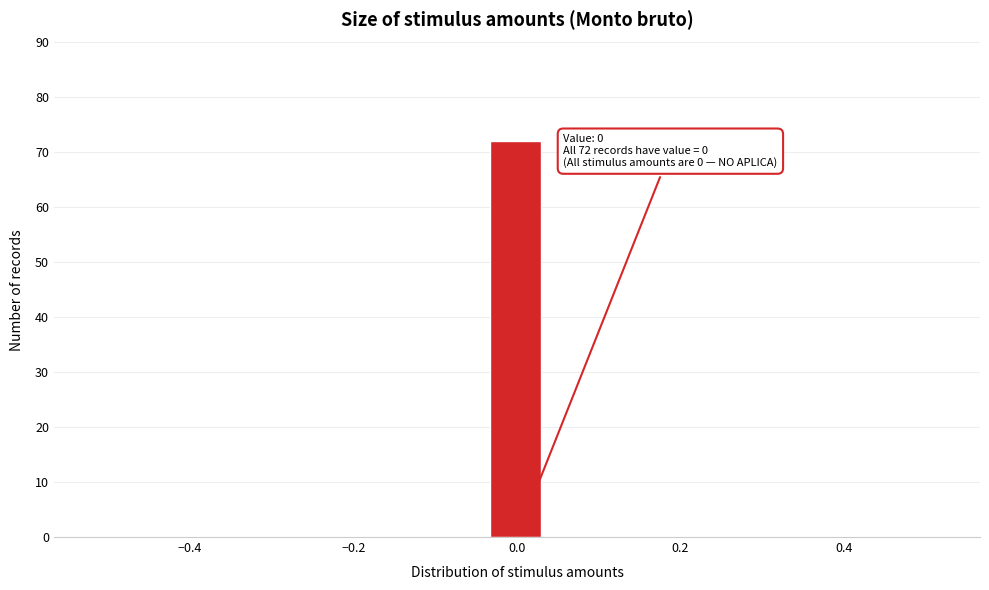

Around what value on the x-axis is the tallest bar? Give the approximate position of its centre, as read against the axis.

0.00